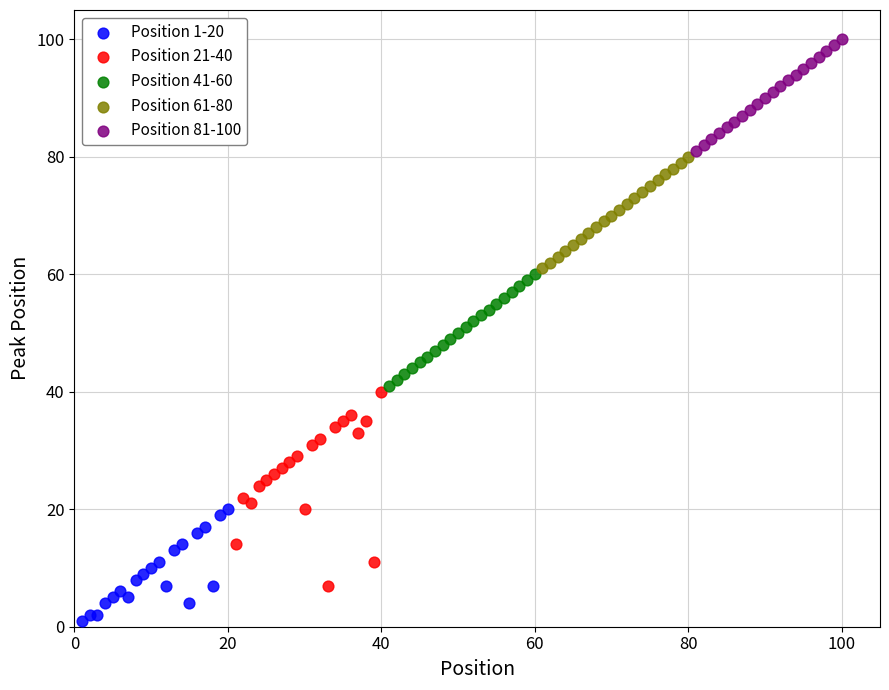

Which series contains the highest Y value?

Position 81-100